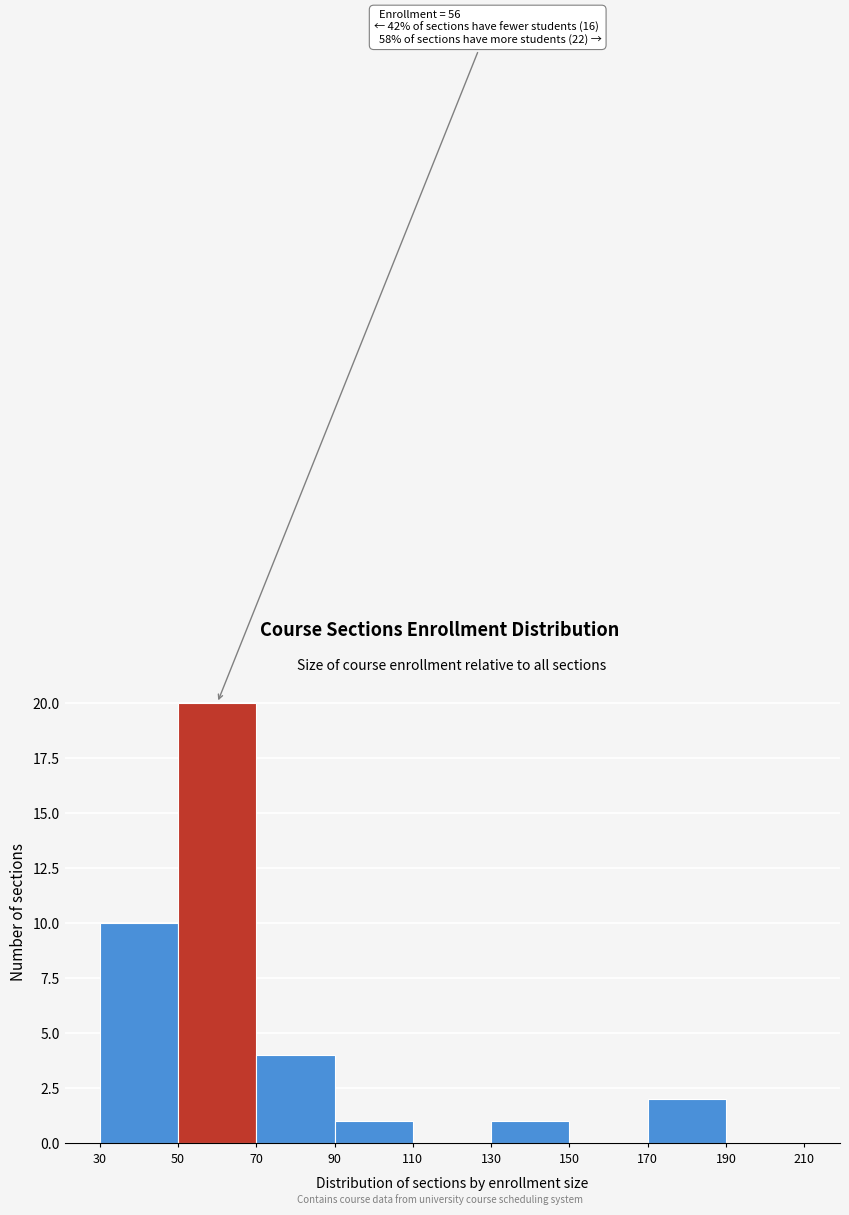

Over which range of the x-axis is the bar tallest?

50 to 70